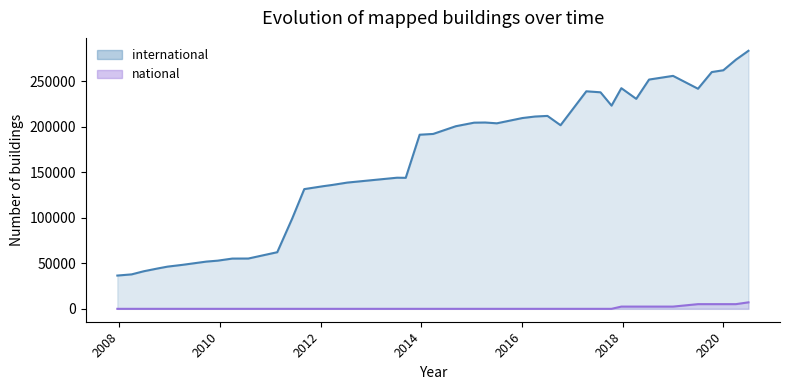

Reading right to left, what are all the values shown in this chart?

283744	273961	262346	260365	242025	256166	252110	230916	242633	223446	238095	239204	201896	212137	211459	209794	204001	204883	204706	200788	192313	191460	144054	144183	138824	136219	134800	131642	99507	62256	55308	55255	52968	51944	48396	46396	44480	41294	37897	36587